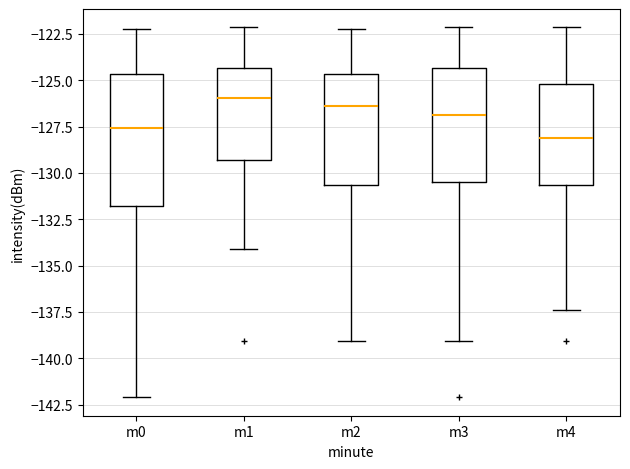

Where is the lower edge of the box for m2 on the y-axis? The values are not printed on the chart, so give them approximately, as read against the axis.

-130.5